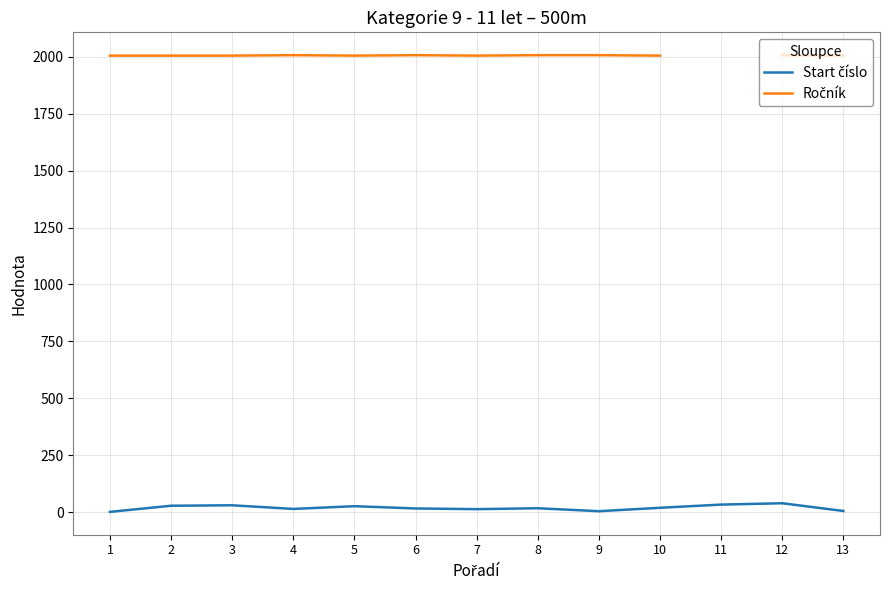

At how many categories does at least one series exceed 1049?

12